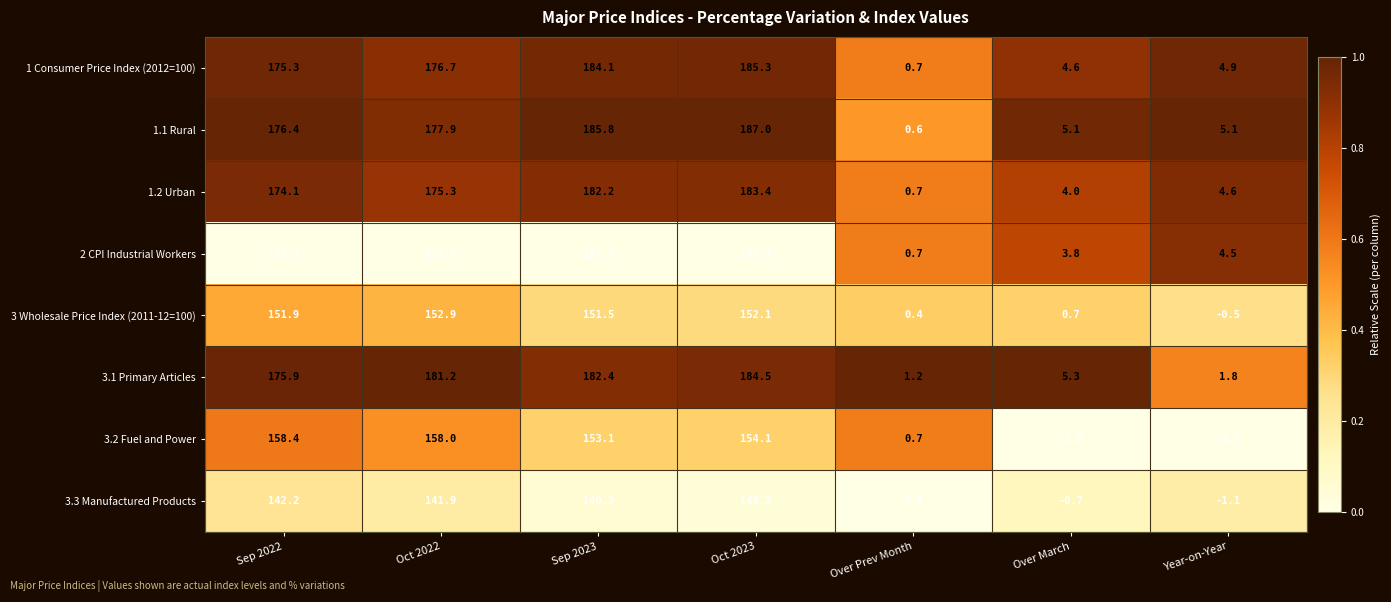

The 3 Wholesale Price Index (2011-12=100) series shows 0.7 at Over March. True or false?

True